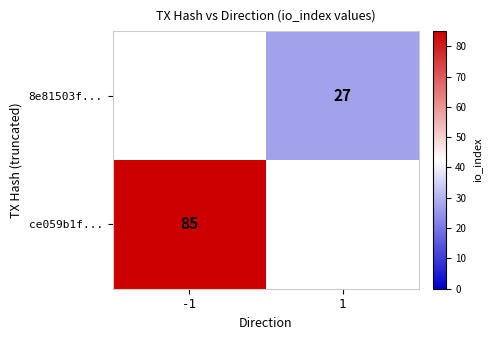

The value of ce059b1f... at -1 is 85. True or false?

True